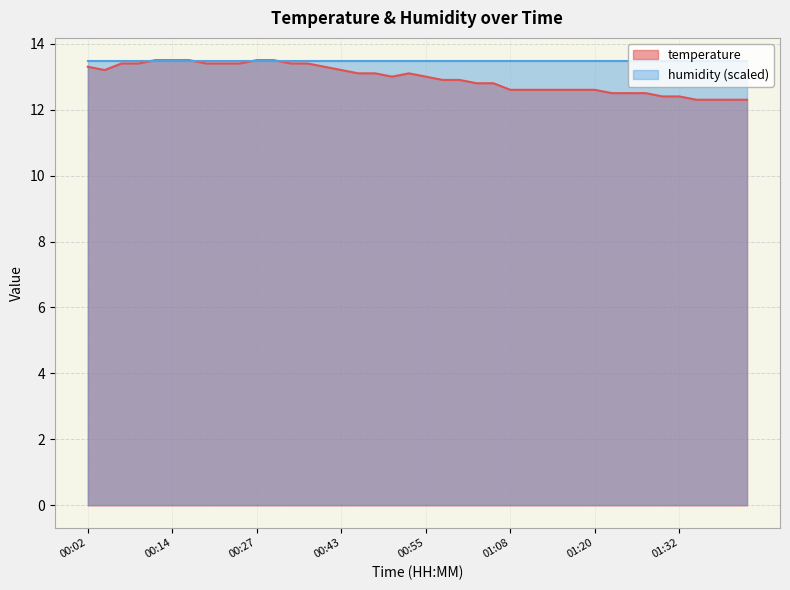

At which label does the data first exceed 13?

00:02